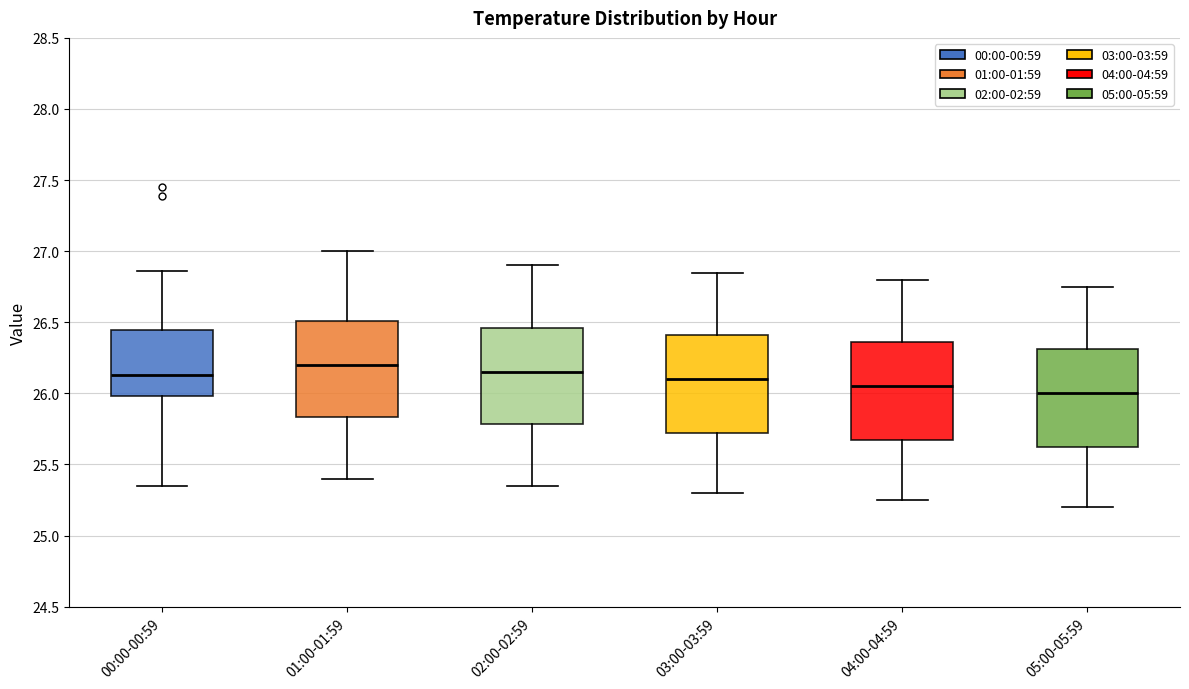

Which box has the lowest median line?

05:00-05:59